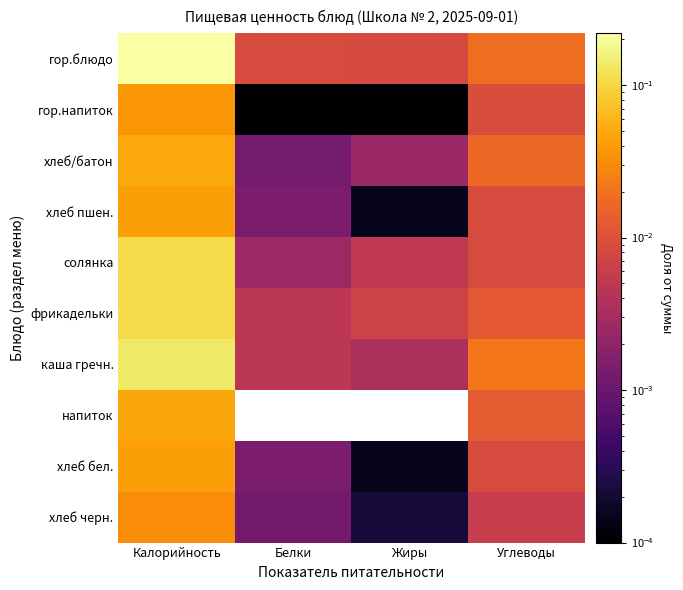

Reading right to left, what are all the values shown in this chart?

гор.блюдо: Углеводы=0.0	Жиры=0.0	Белки=0.0	Калорийность=0.2
гор.напиток: Углеводы=0.0	Жиры=0.0	Белки=0.0	Калорийность=0.0
хлеб/батон: Углеводы=0.0	Жиры=0.0	Белки=0.0	Калорийность=0.0
хлеб пшен.: Углеводы=0.0	Жиры=0.0	Белки=0.0	Калорийность=0.0
солянка: Углеводы=0.0	Жиры=0.0	Белки=0.0	Калорийность=0.1
фрикадельки: Углеводы=0.0	Жиры=0.0	Белки=0.0	Калорийность=0.1
каша гречн.: Углеводы=0.0	Жиры=0.0	Белки=0.0	Калорийность=0.1
напиток: Углеводы=0.0	Жиры=0.0	Белки=0.0	Калорийность=0.0
хлеб бел.: Углеводы=0.0	Жиры=0.0	Белки=0.0	Калорийность=0.0
хлеб черн.: Углеводы=0.0	Жиры=0.0	Белки=0.0	Калорийность=0.0